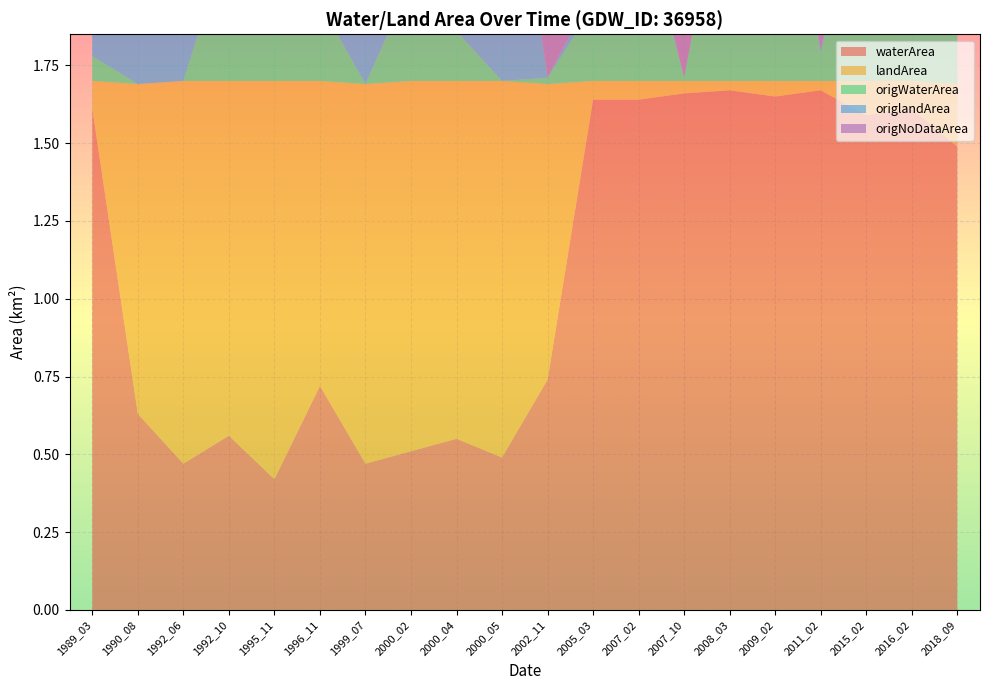

Reading left to right, list all the values displayed in this chart.

waterArea: 1989_03=1.6	1990_08=0.6	1992_06=0.5	1992_10=0.6	1995_11=0.4	1996_11=0.7	1999_07=0.5	2000_02=0.5	2000_04=0.6	2000_05=0.5	2002_11=0.7	2005_03=1.6	2007_02=1.6	2007_10=1.7	2008_03=1.7	2009_02=1.6	2011_02=1.7	2015_02=1.6	2016_02=1.6	2018_09=1.5
landArea: 1989_03=0.1	1990_08=1.1	1992_06=1.2	1992_10=1.1	1995_11=1.3	1996_11=1.0	1999_07=1.2	2000_02=1.2	2000_04=1.1	2000_05=1.2	2002_11=0.9	2005_03=0.1	2007_02=0.1	2007_10=0.0	2008_03=0.0	2009_02=0.1	2011_02=0.0	2015_02=0.1	2016_02=0.1	2018_09=0.2
origWaterArea: 1989_03=0.1	1990_08=0.0	1992_06=0.0	1992_10=0.5	1995_11=0.2	1996_11=0.2	1999_07=0.0	2000_02=0.3	2000_04=0.2	2000_05=0.0	2002_11=0.0	2005_03=0.2	2007_02=0.6	2007_10=0.0	2008_03=0.8	2009_02=1.0	2011_02=0.1	2015_02=0.7	2016_02=0.9	2018_09=1.0
origlandArea: 1989_03=0.1	1990_08=1.1	1992_06=1.2	1992_10=0.6	1995_11=0.7	1996_11=0.0	1999_07=1.1	2000_02=1.1	2000_04=0.1	2000_05=1.0	2002_11=0.0	2005_03=0.1	2007_02=0.0	2007_10=0.0	2008_03=0.0	2009_02=0.1	2011_02=0.0	2015_02=0.1	2016_02=0.1	2018_09=0.2
origNoDataArea: 1989_03=1.5	1990_08=0.6	1992_06=0.5	1992_10=0.7	1995_11=0.8	1996_11=1.4	1999_07=0.6	2000_02=0.3	2000_04=1.4	2000_05=0.7	2002_11=1.7	2005_03=1.4	2007_02=1.1	2007_10=1.7	2008_03=0.9	2009_02=0.7	2011_02=1.6	2015_02=0.9	2016_02=0.7	2018_09=0.5